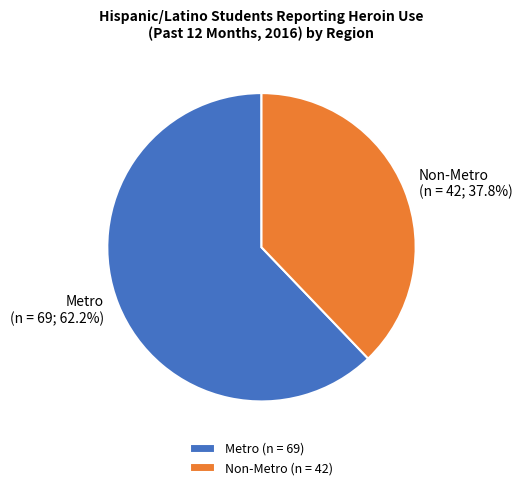

Approximately how many times larger is the value at Metro compared to Non-Metro?

1.6